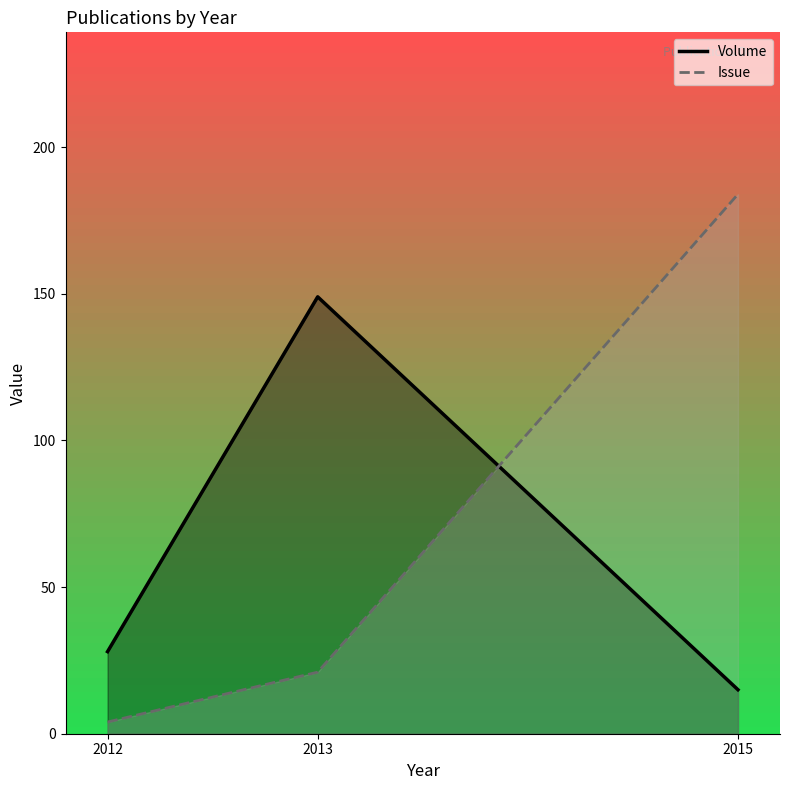

The value of Volume at 2015 is 6. True or false?

False